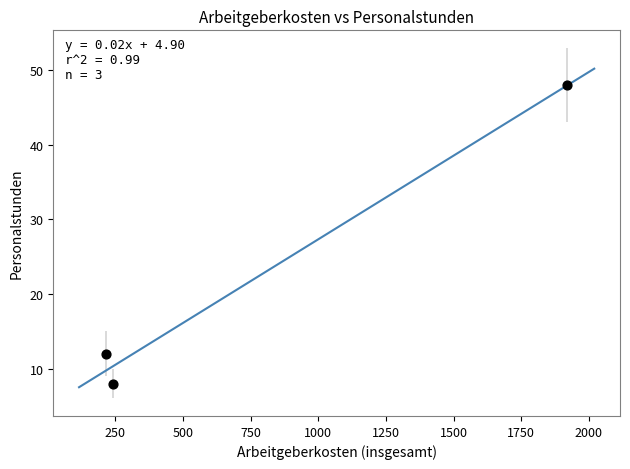

What Y value in the scatter plot is closest to 28?

12